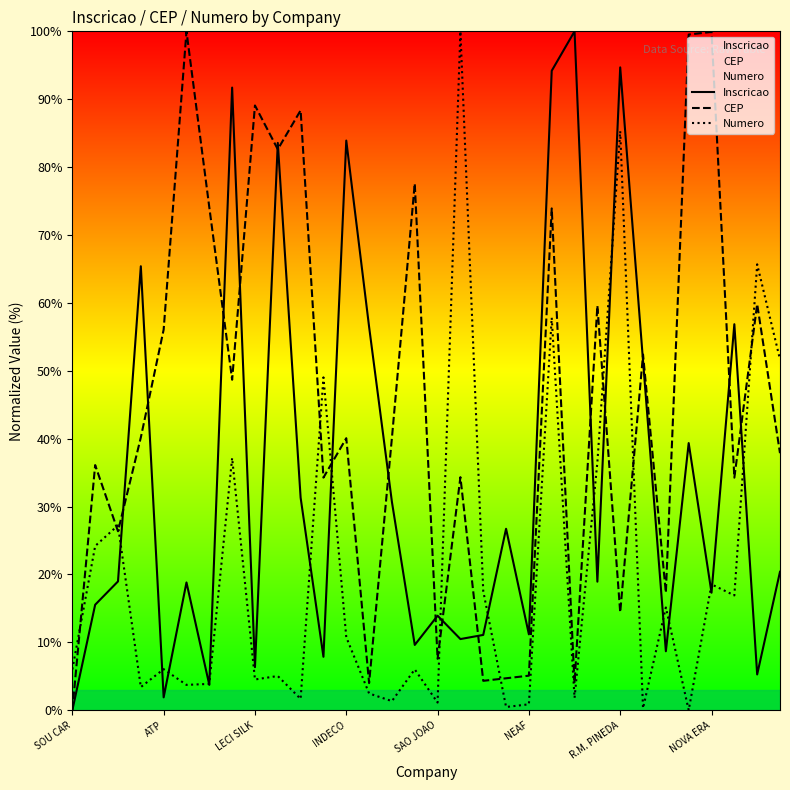

What is the maximum value for Numero?

100.0